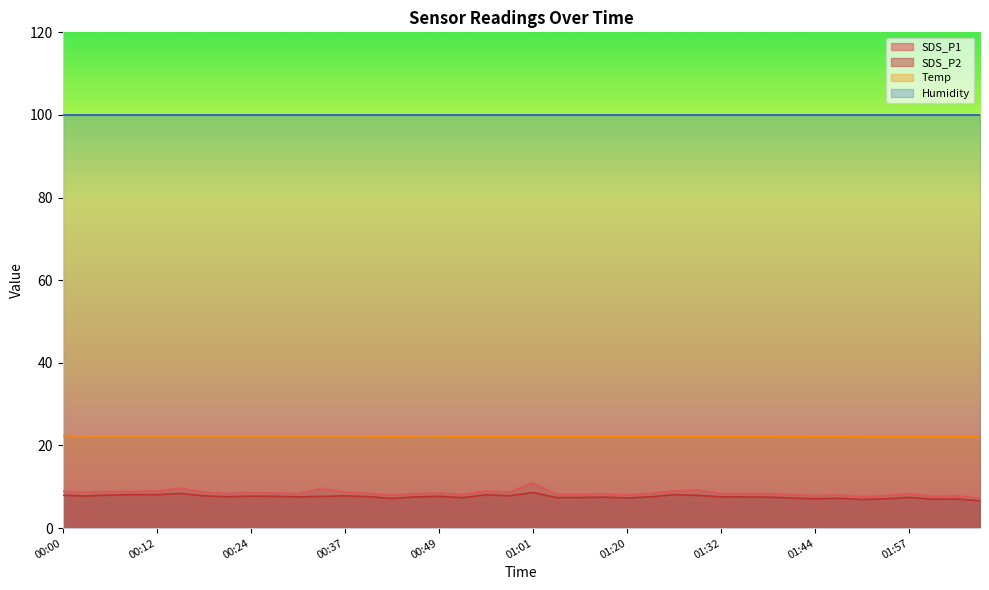

Where is the first local minimum for Temp?

00:43